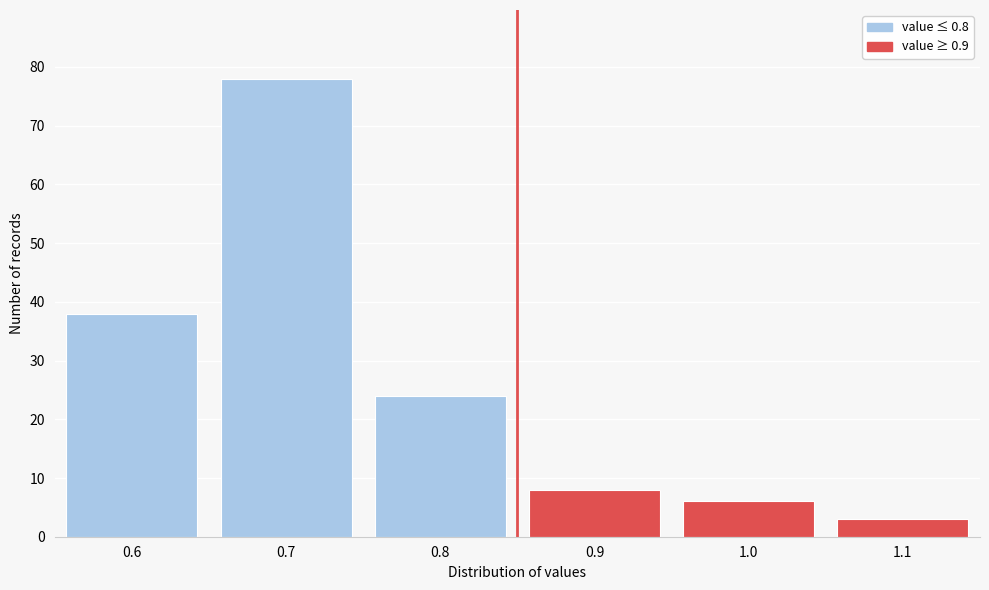

Reading left to right, extract all data points from this chart.

0.6=38	0.7=78	0.8=24	0.9=8	1.0=6	1.1=3